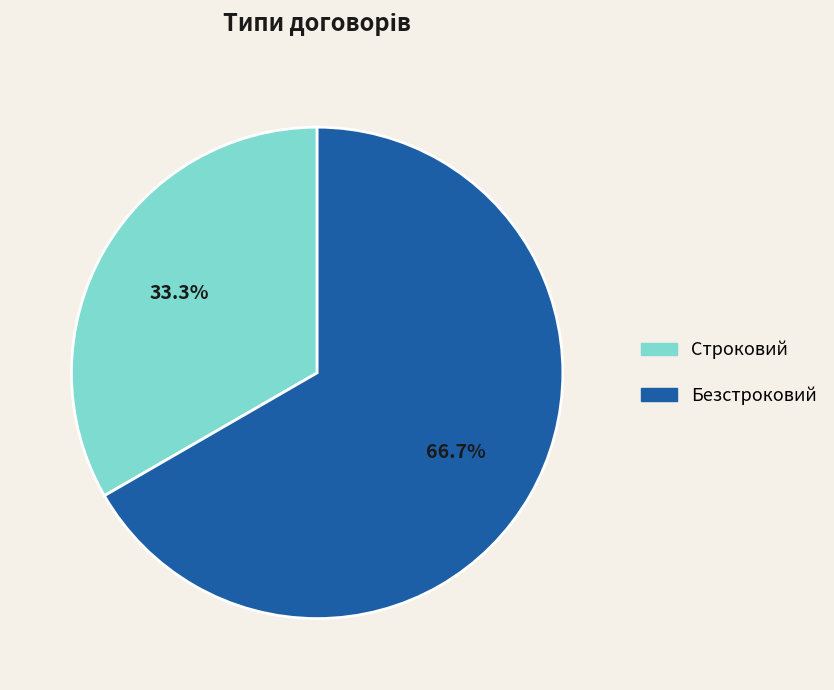

True or false: Строковий accounts for 33% of the total.

True